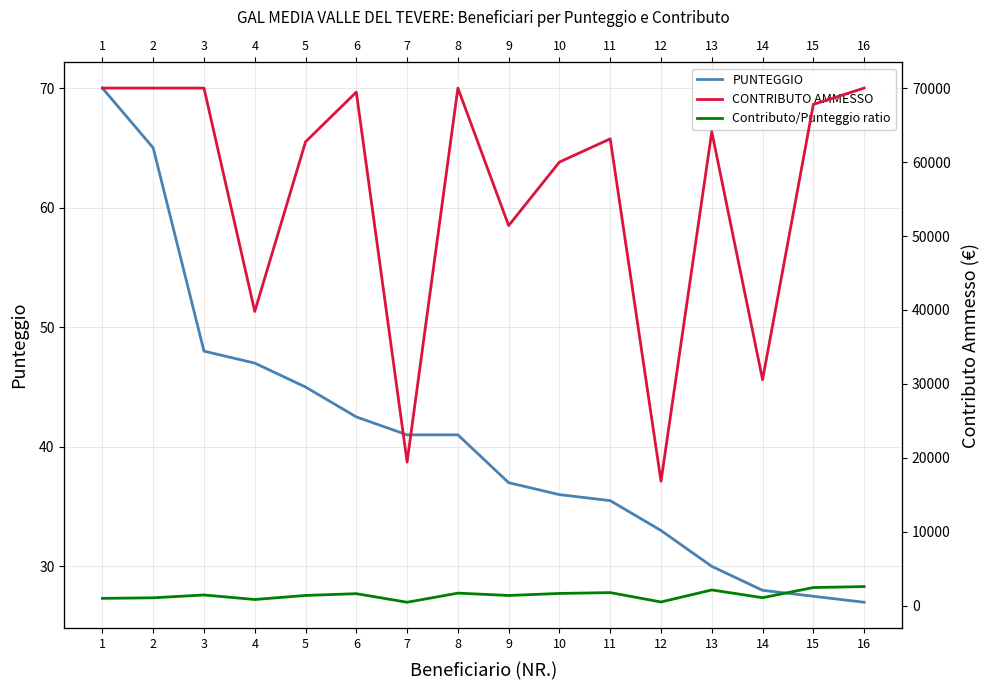

True or false: Contributo/Punteggio ratio and PUNTEGGIO cross at least once.

False